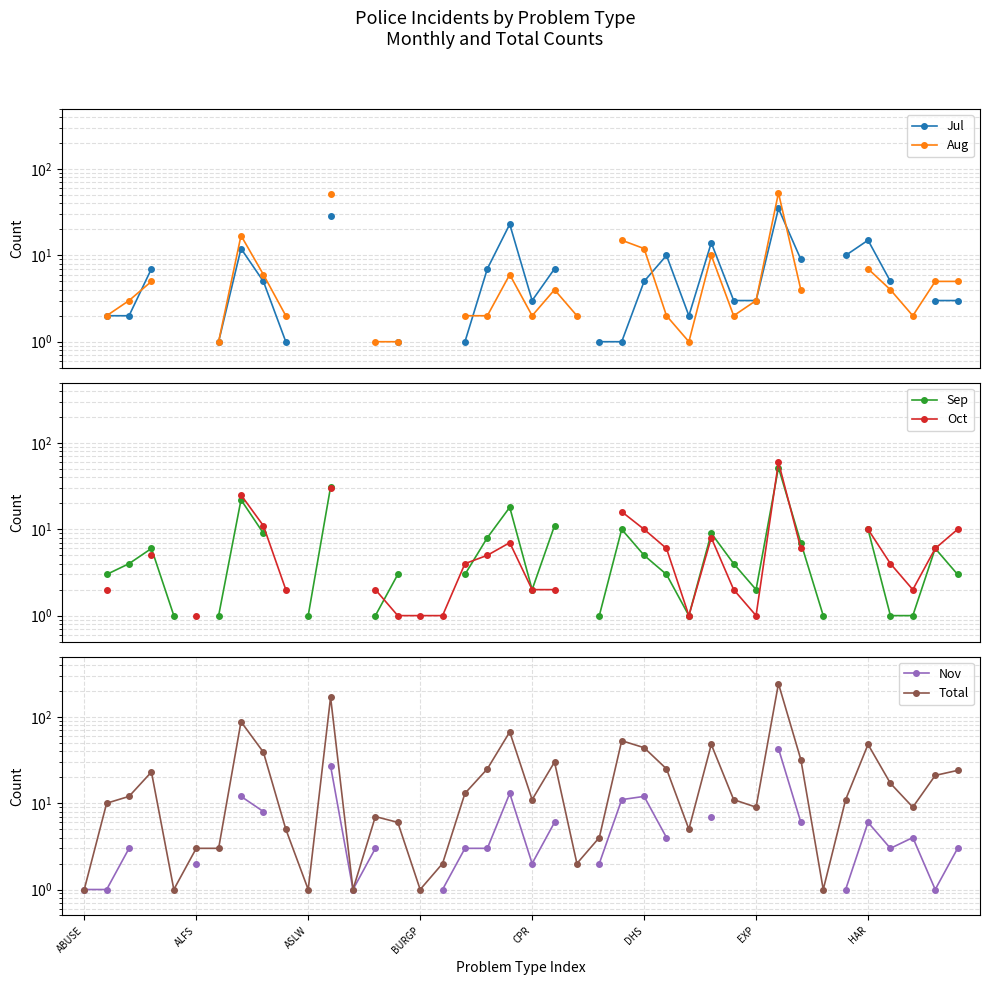

What are all the series names shown in the legend?

Jul, Aug, Sep, Oct, Nov, Total